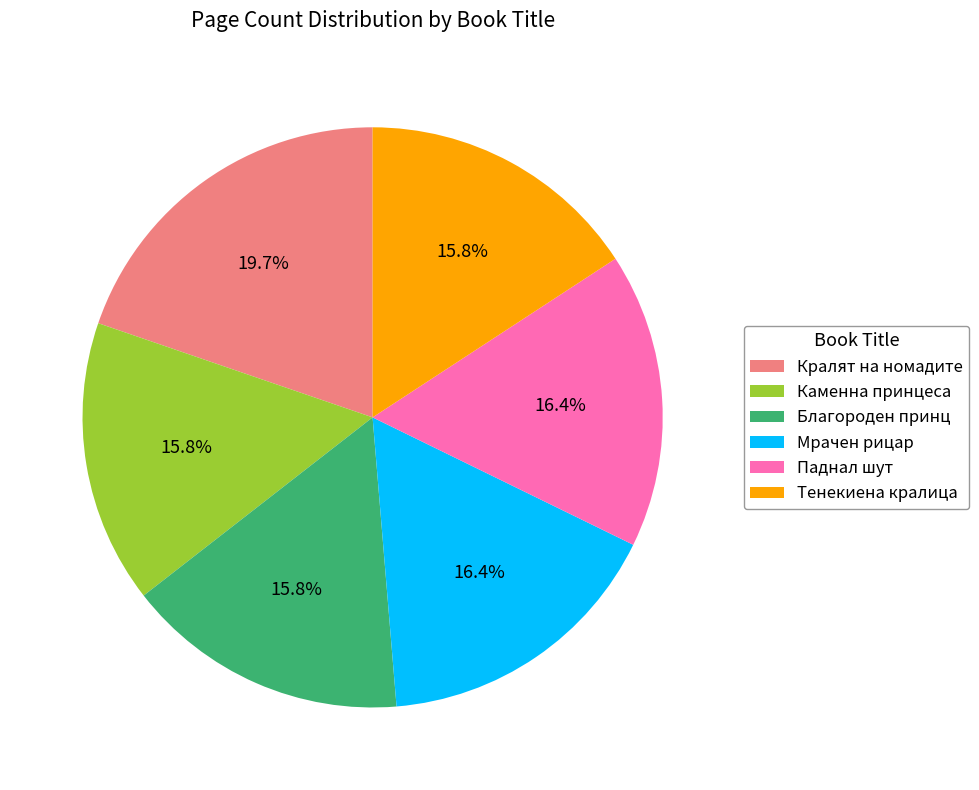

To the nearest percent, what percentage of the pie is Кралят на номадите?

20%